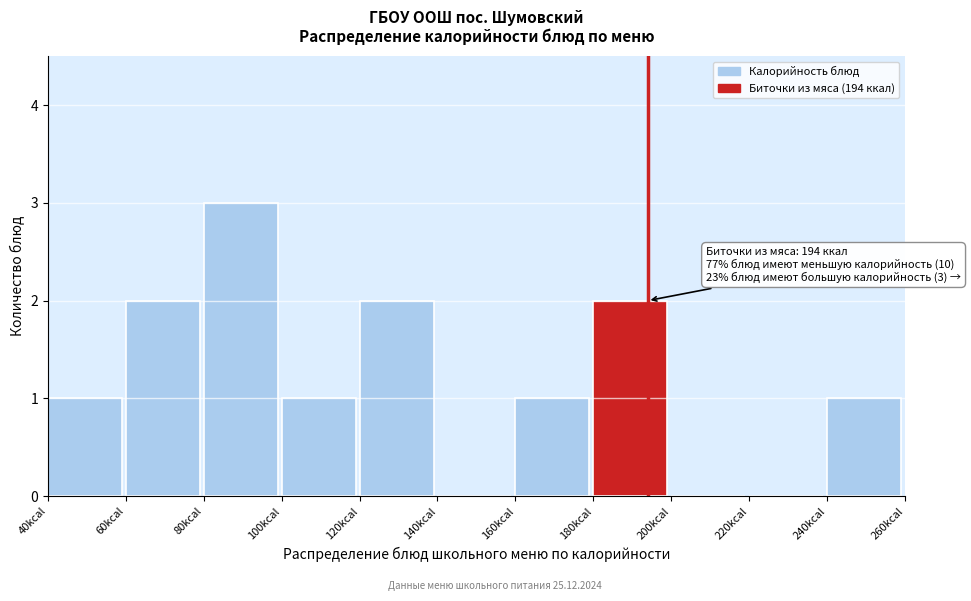

Over which range of the x-axis is the bar tallest?

80 to 100